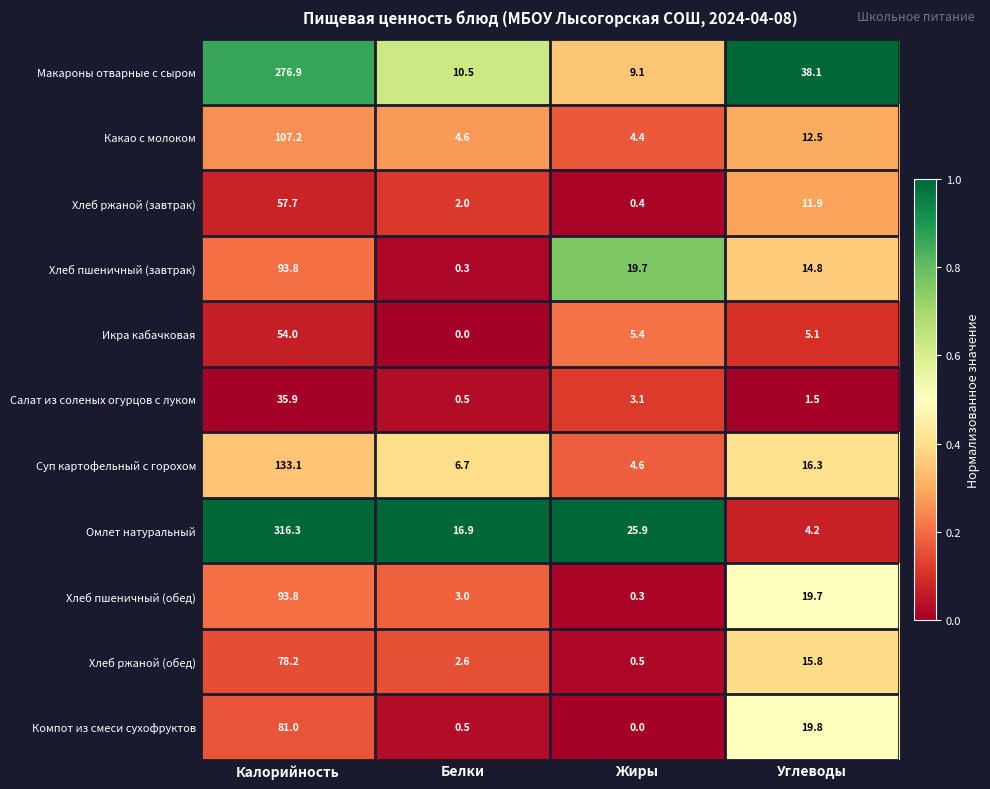

At which label does Хлеб пшеничный (обед) reach its peak?

Калорийность